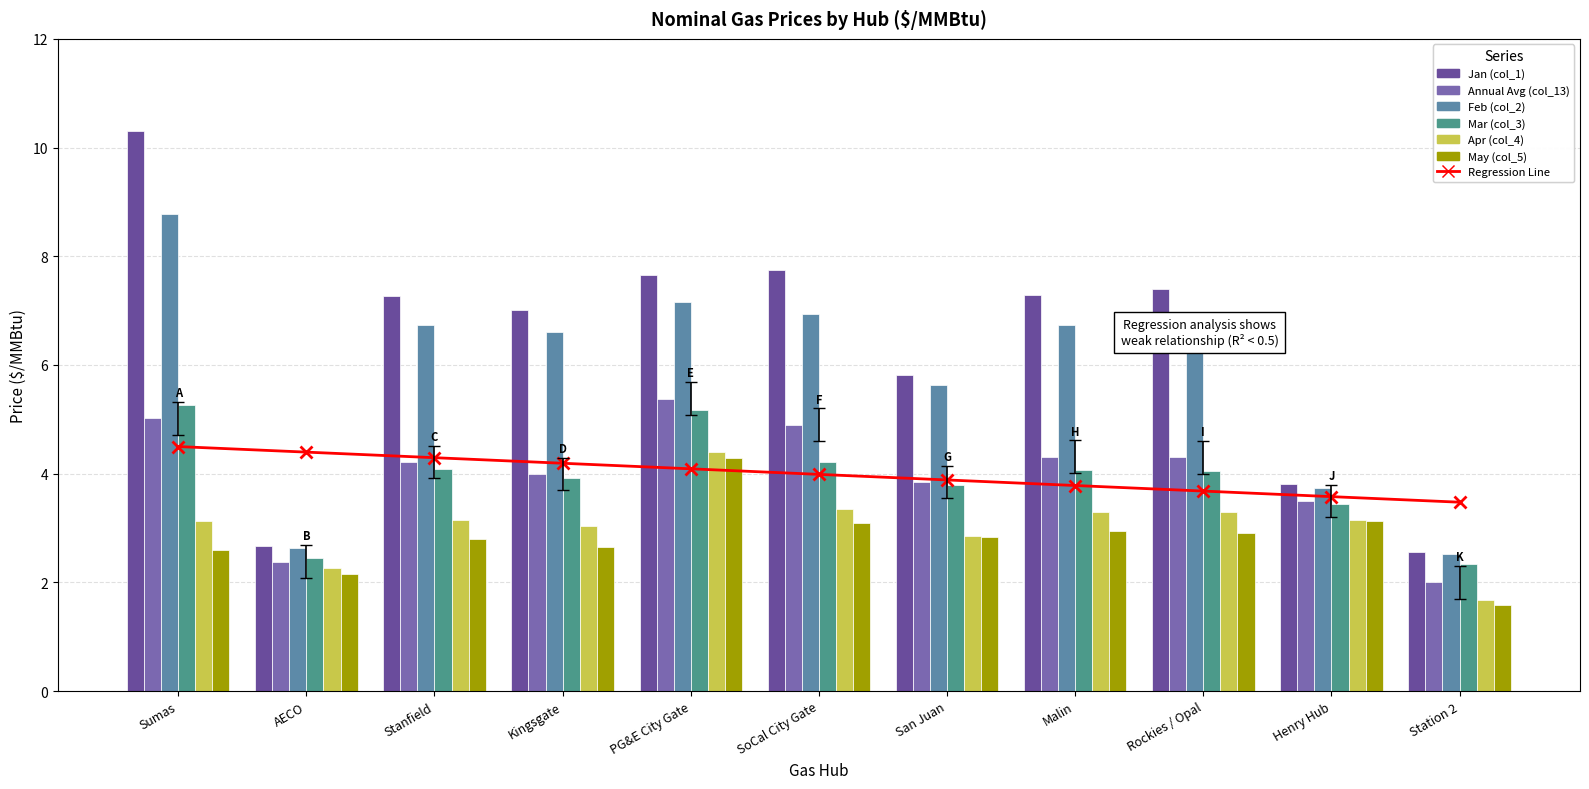

What is the value of the Mar (col_3) bar at the 9th from the left?

4.0